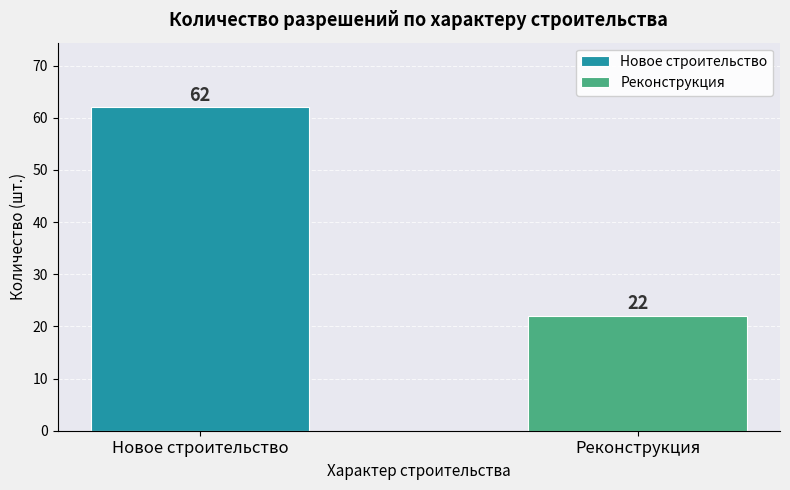

List the series in order of their peak value, lowest first.

Реконструкция, Новое строительство